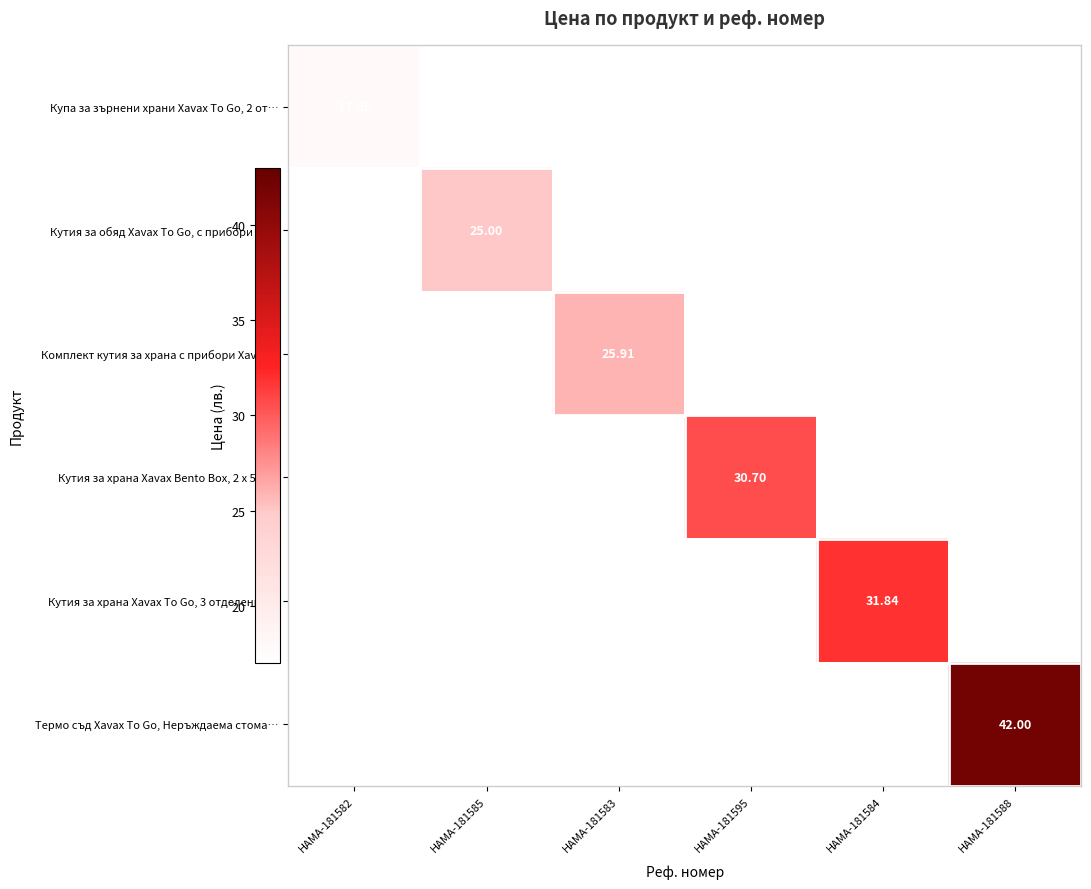

What is the difference between the highest and lowest values at HAMA-181588?

42.0